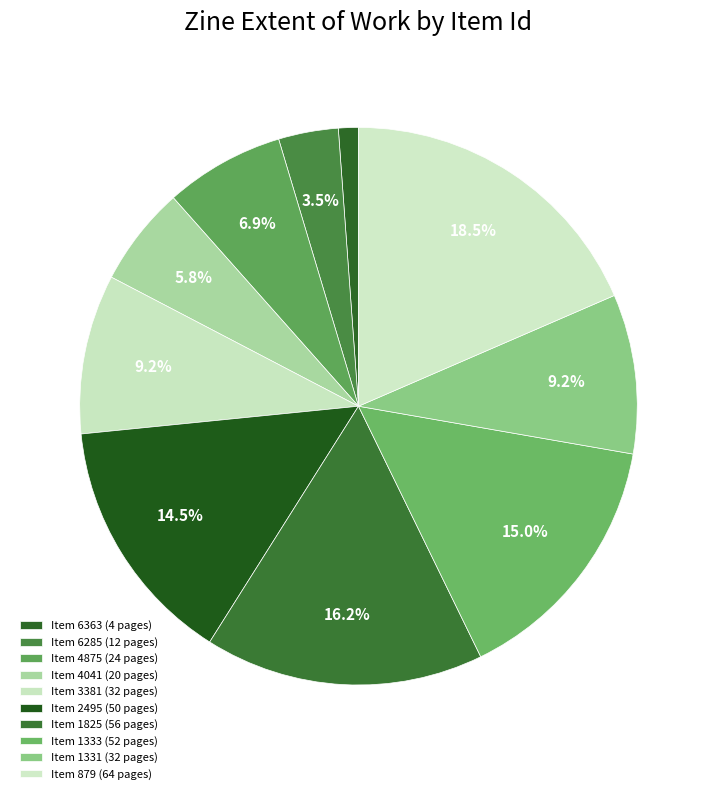

Count the number of slices in the pie.

10